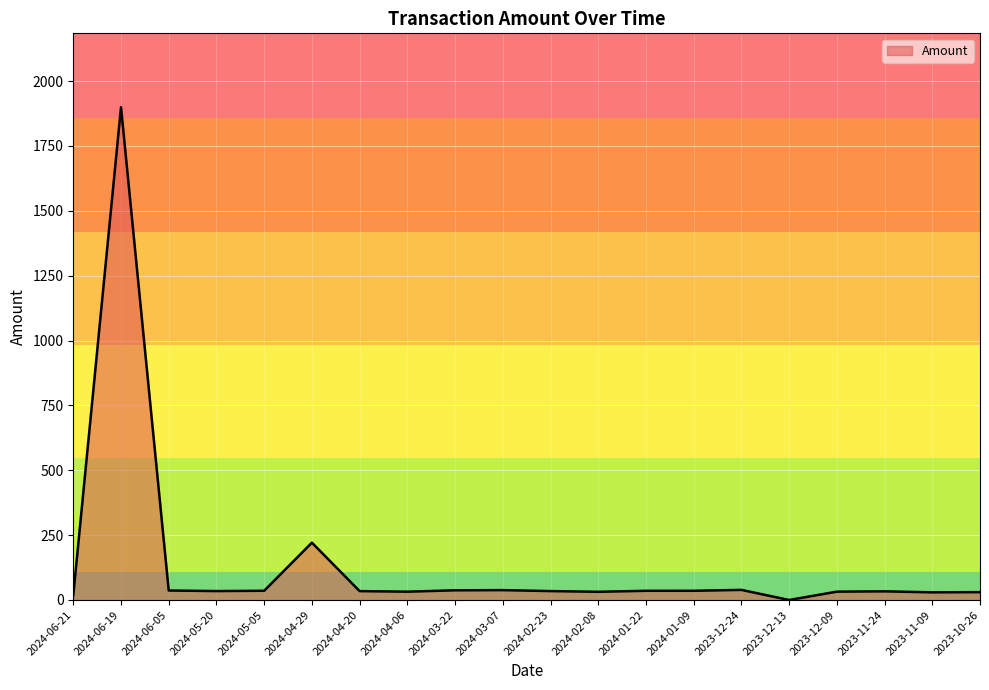

True or false: the data has more than 1 interior local peaks.

True